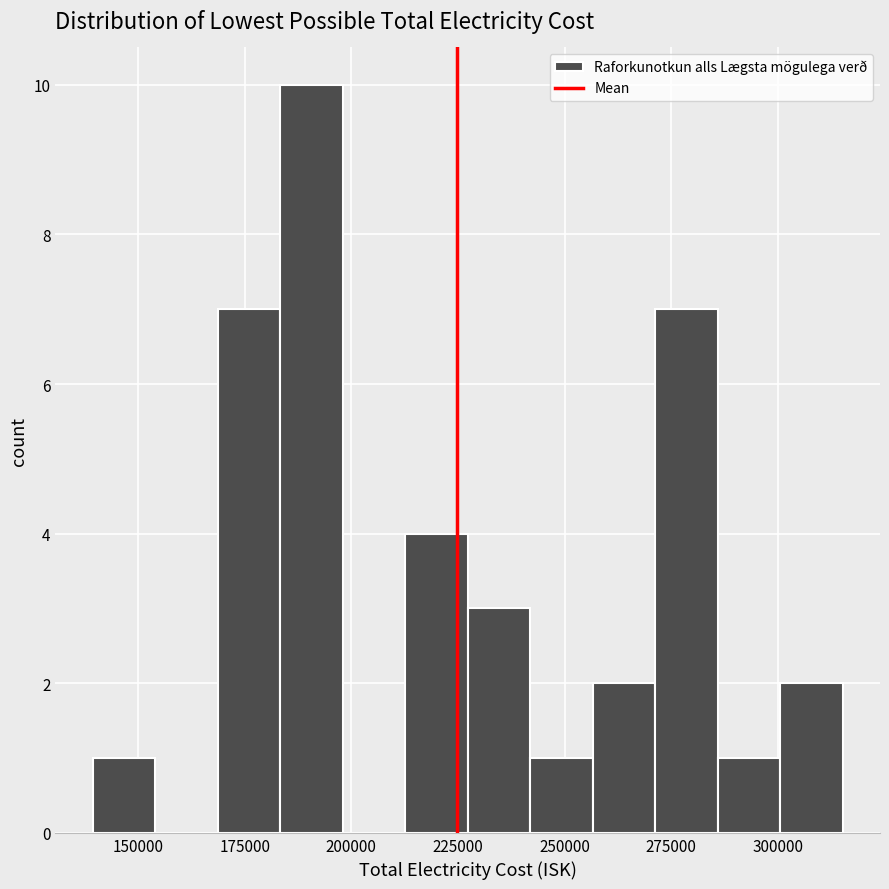

Read against the x-axis, roughly where is the centre of the tallest bar?

190000